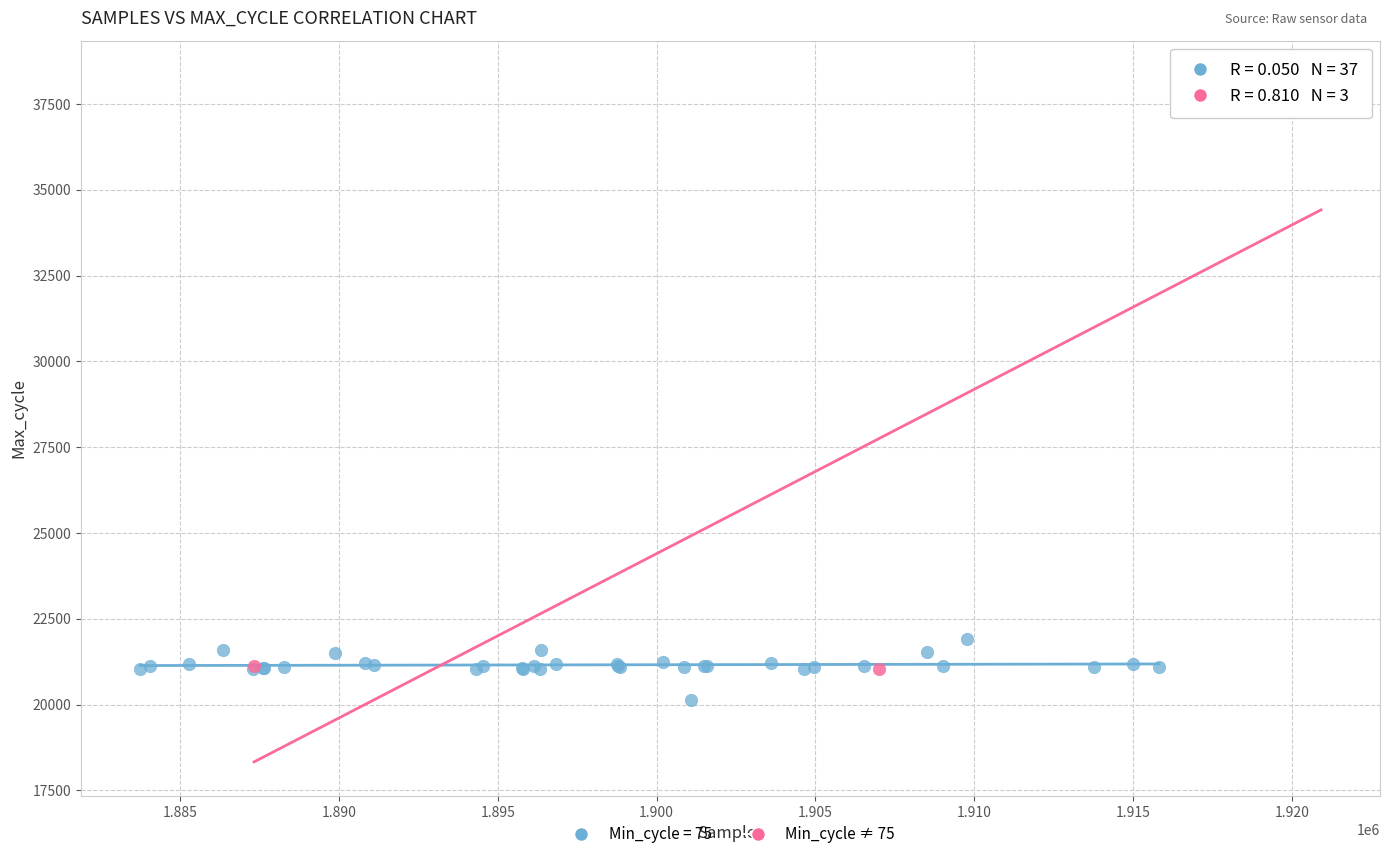

Which series has the widest spread of Y values?

Min_cycle ≠ 75